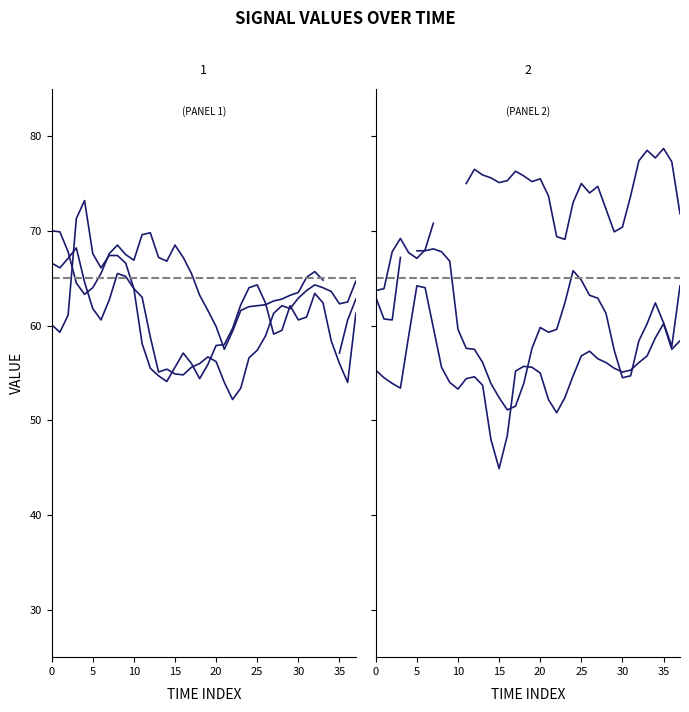

What is the sum of the 8.842 values at 15 and 10?

106.7